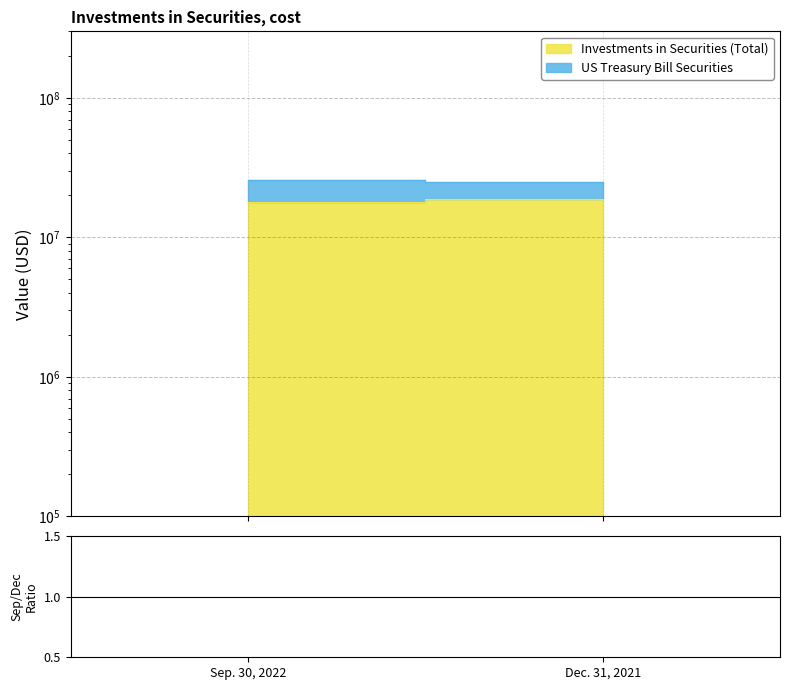

Which has a higher value, Sep. 30, 2022 or Dec. 31, 2021?

Dec. 31, 2021